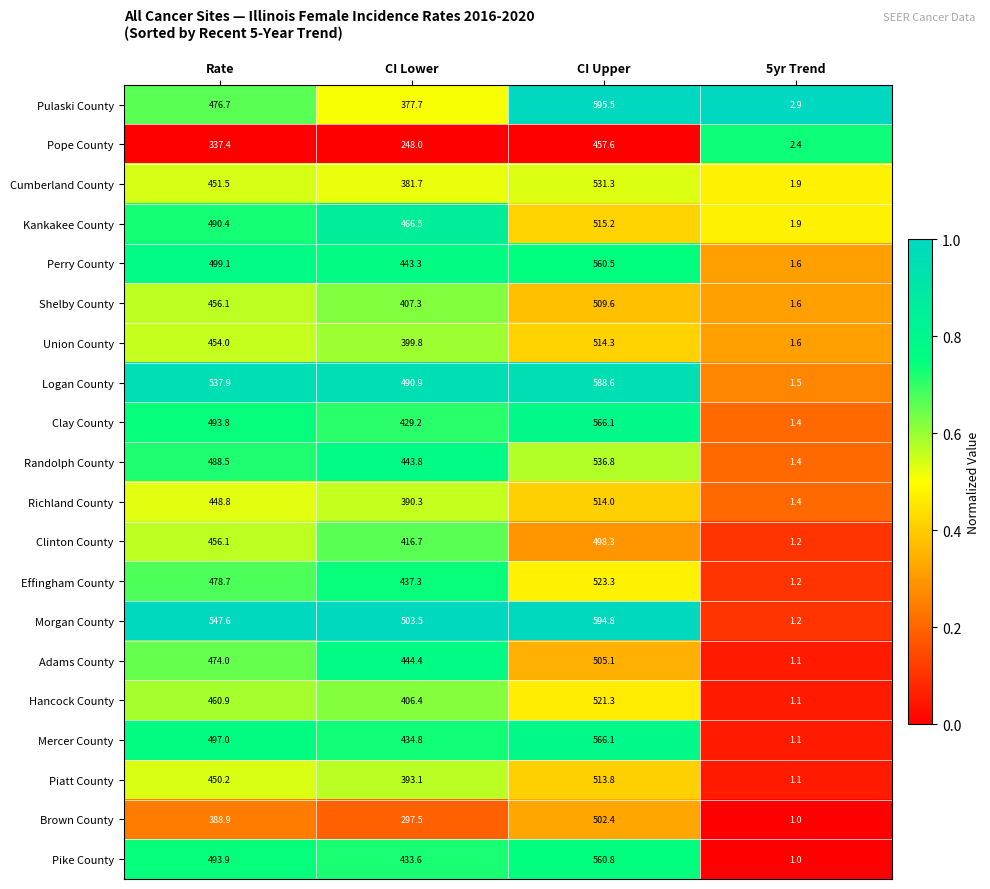

How many data points does each series have?

4